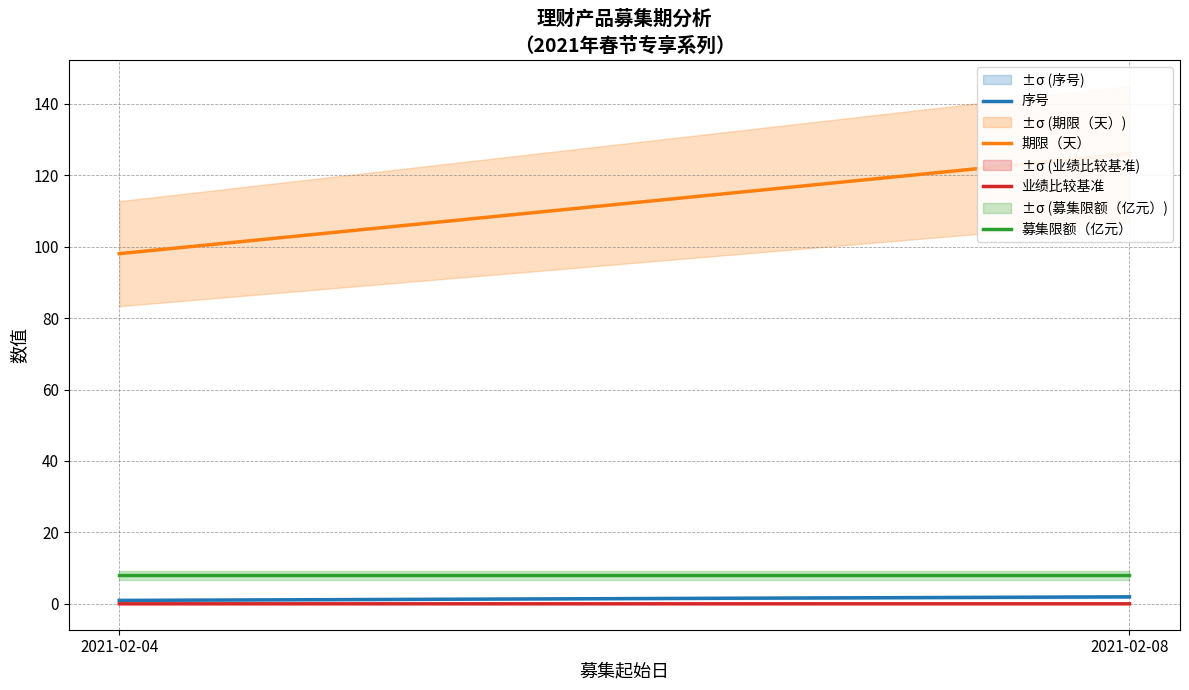

At which category does the chart reach its peak across all series?

2021-02-08